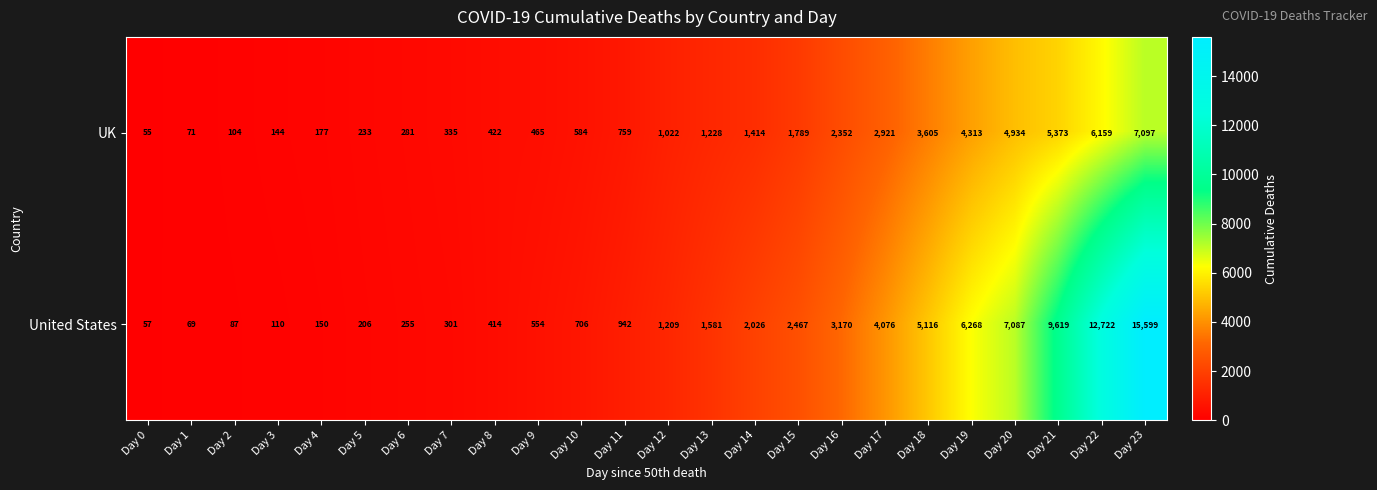

What is the total value across all series at Day 19?

10581